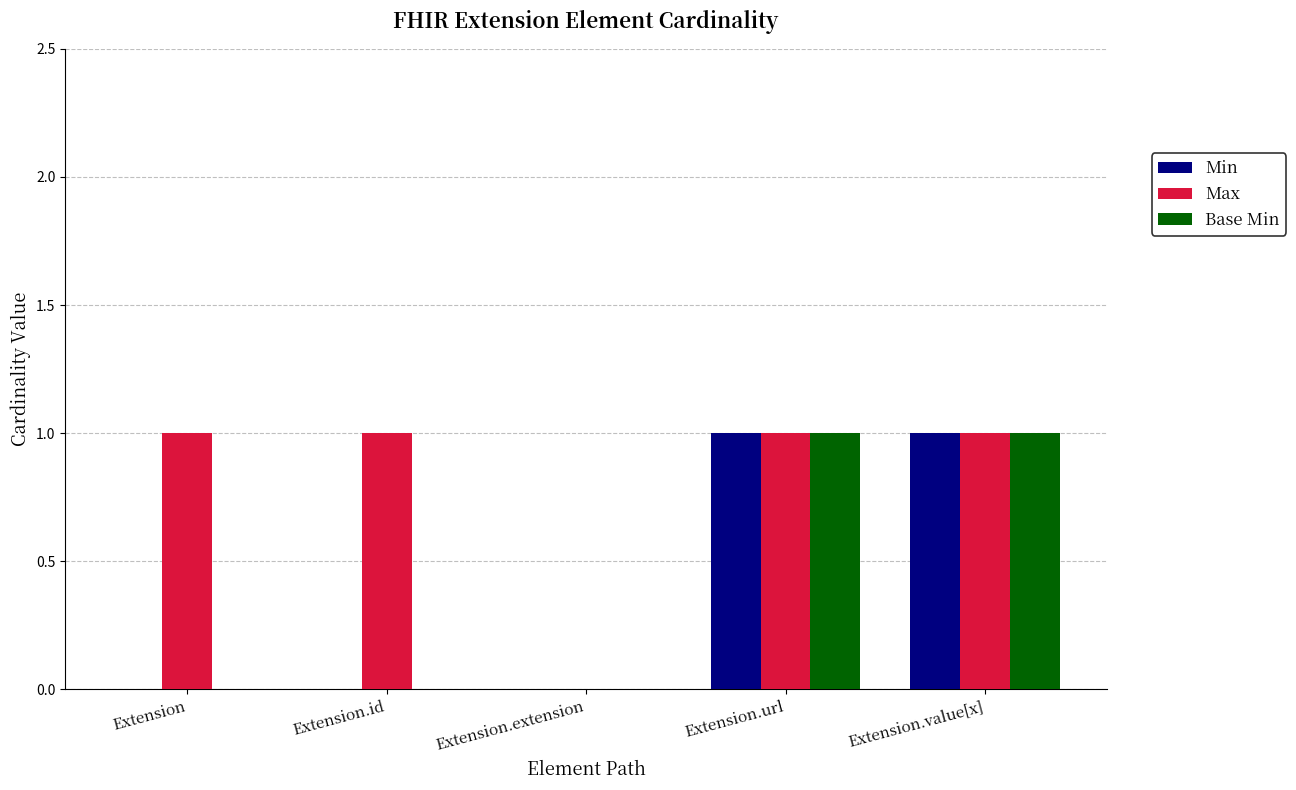

The value of Max at Extension.url is 1. True or false?

True